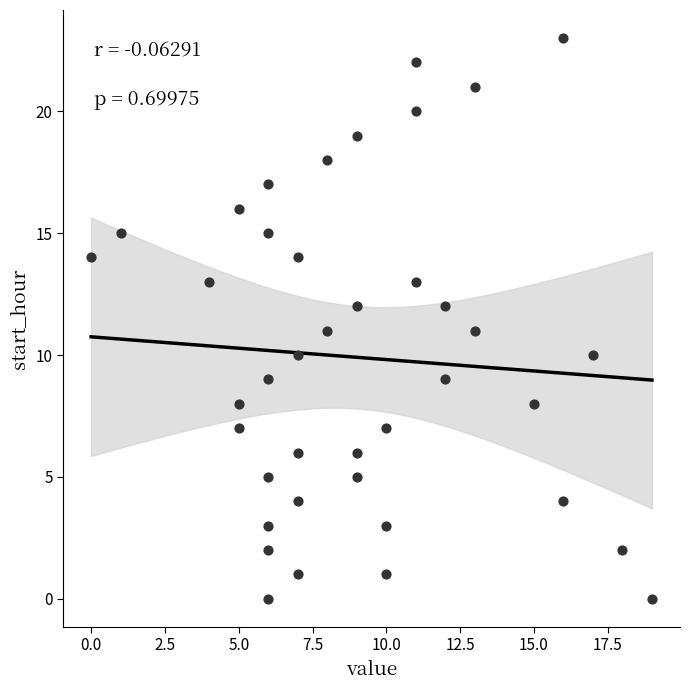

What is the range of Y values (max minus min)?

23